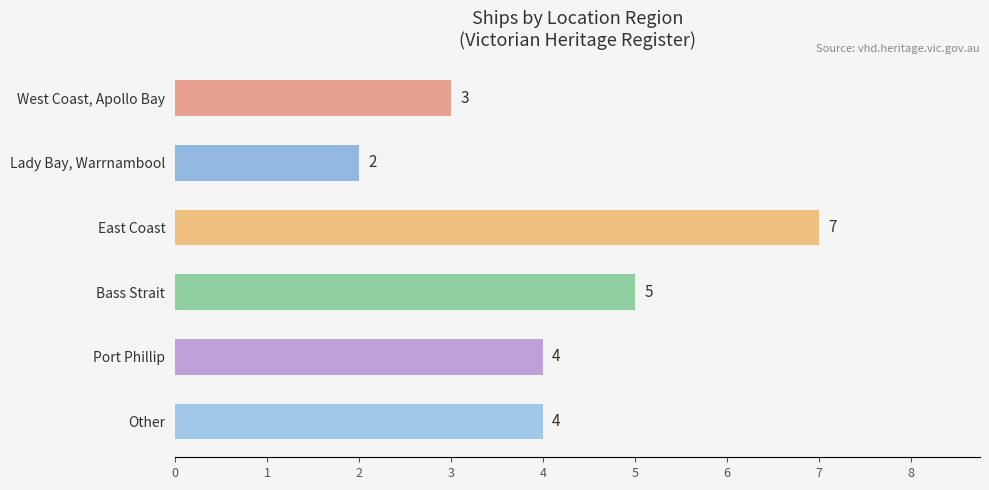

What is the value of the 2nd bar from the top?

2